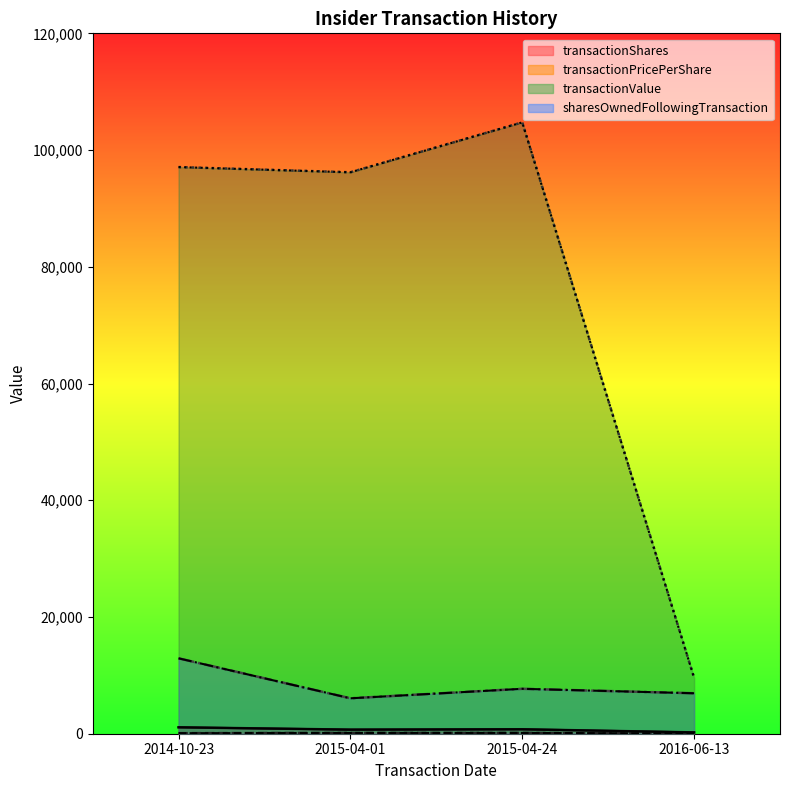

Reading right to left, transcribe all the data shown in this chart.

transactionShares: 227.0	763.0	700.0	1100.0
transactionPricePerShare: 42.3	137.3	137.4	88.3
transactionValue: 9593.0	104745.0	96194.0	97086.0
sharesOwnedFollowingTransaction: 6934.0	7697.0	6069.0	12919.0